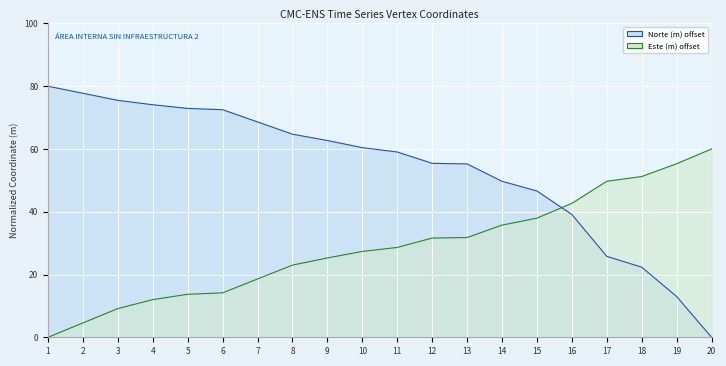

How many lines are shown in the chart?

2